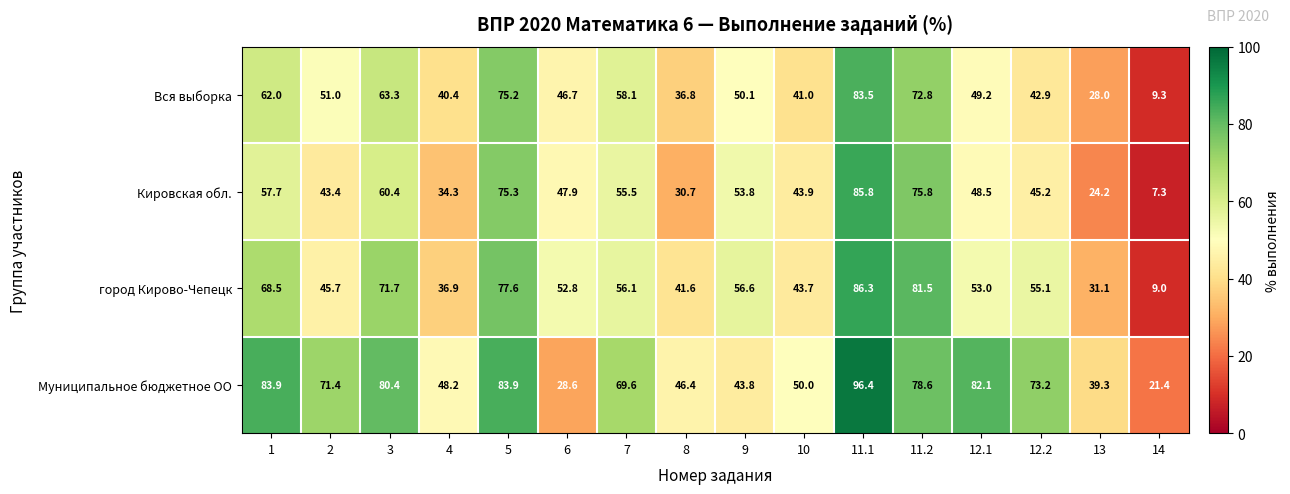

True or false: город Кирово-Чепецк has a value of 31.1 at 13.

True